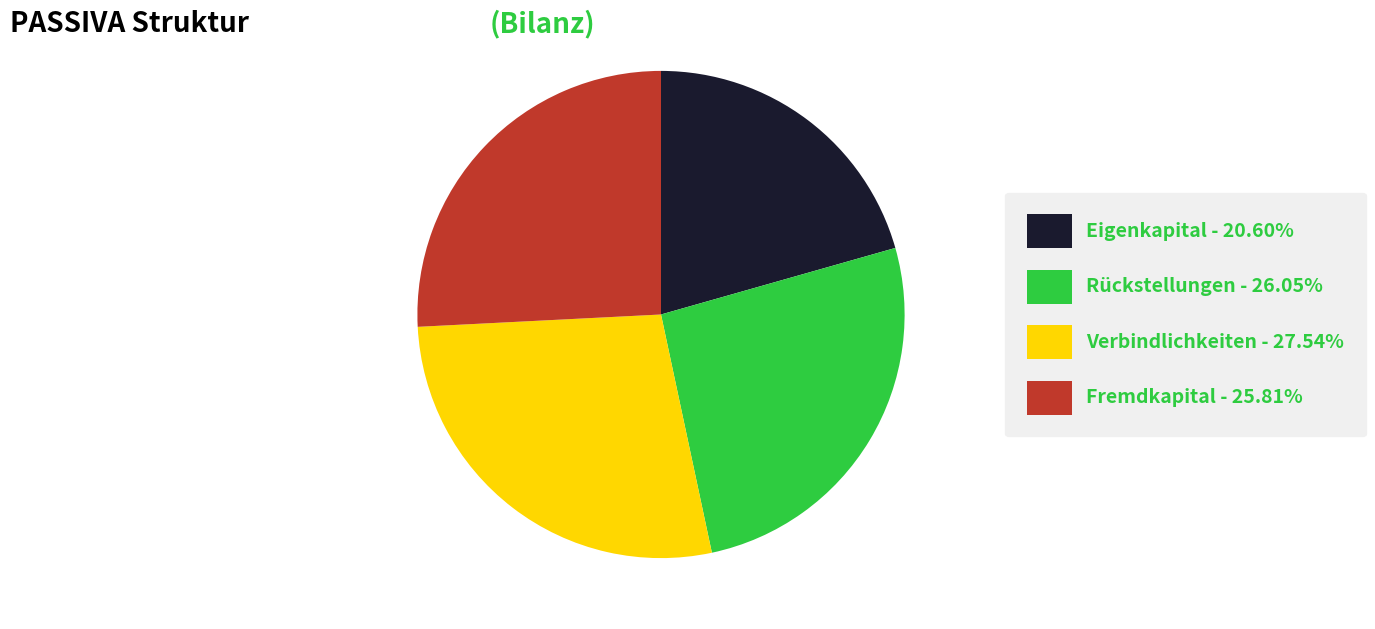

Is there any slice that represents more than half of the pie?

No